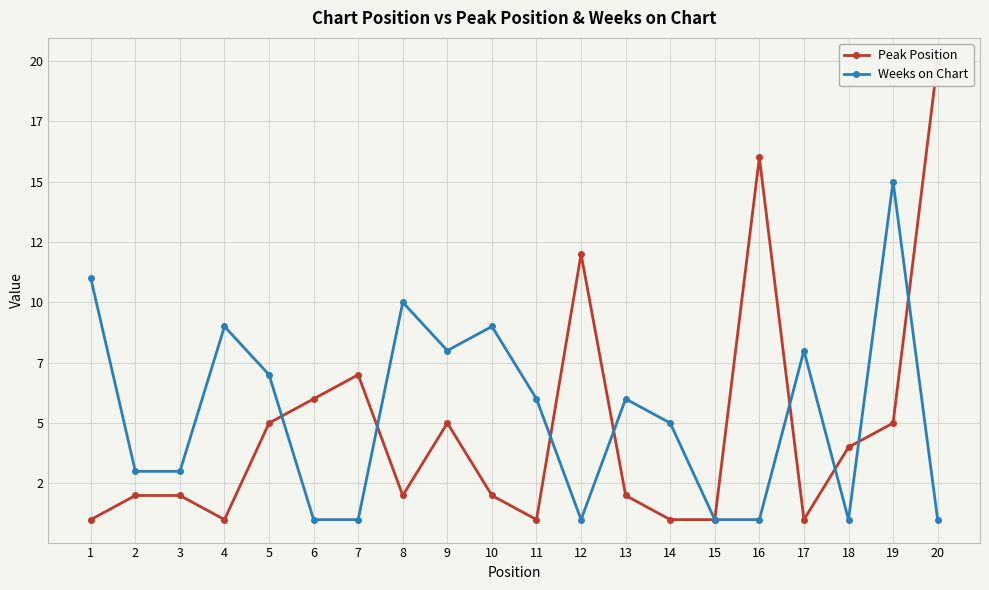

At which category does Weeks on Chart reach its first local peak?

4